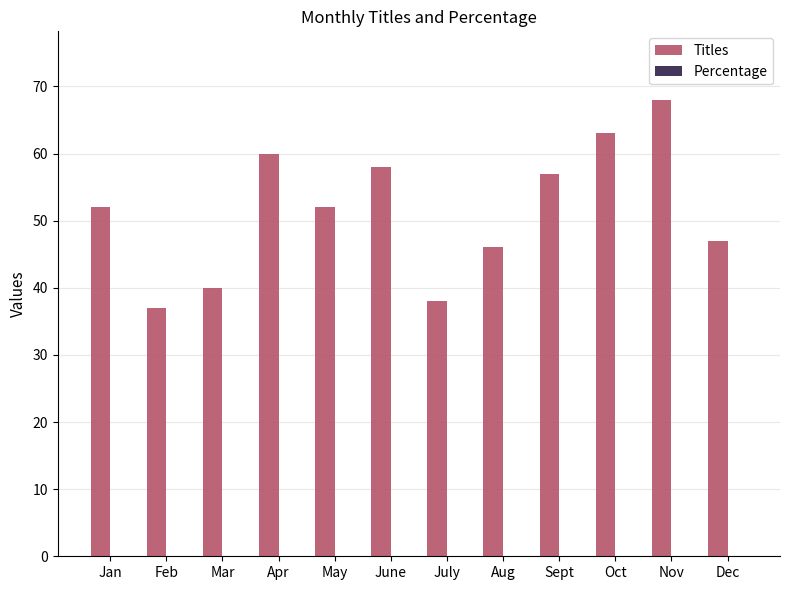

How many categories are shown in the chart?

12